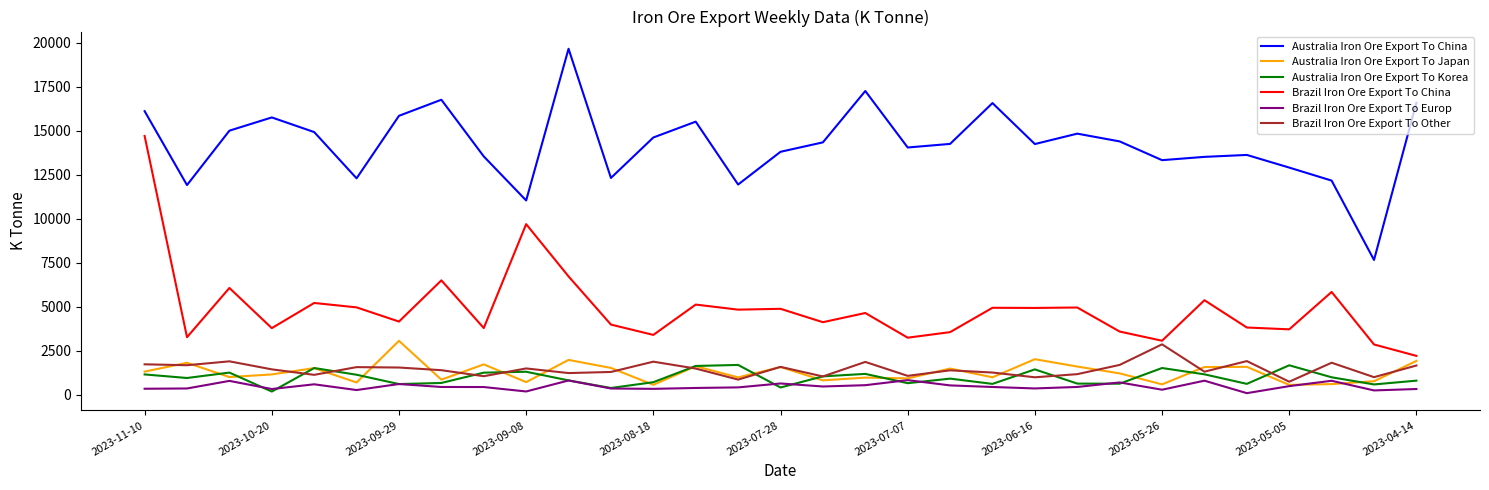

Which series has the largest total across all categories?

Australia Iron Ore Export To China